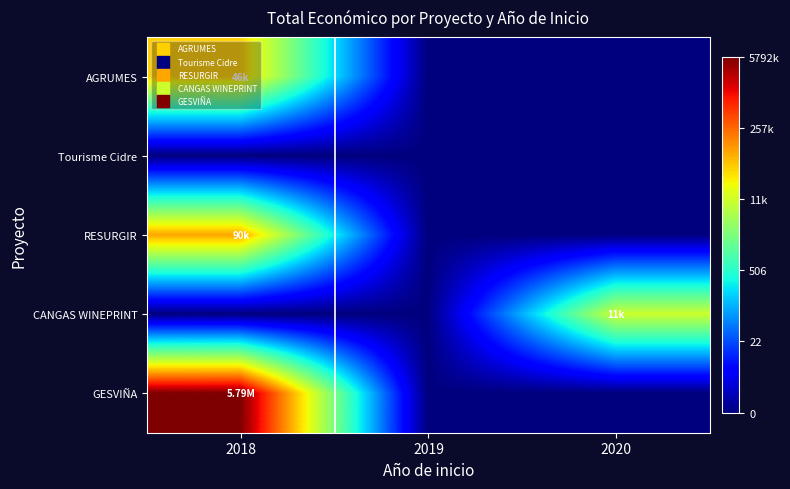

What is the maximum value shown in the chart?

15.6